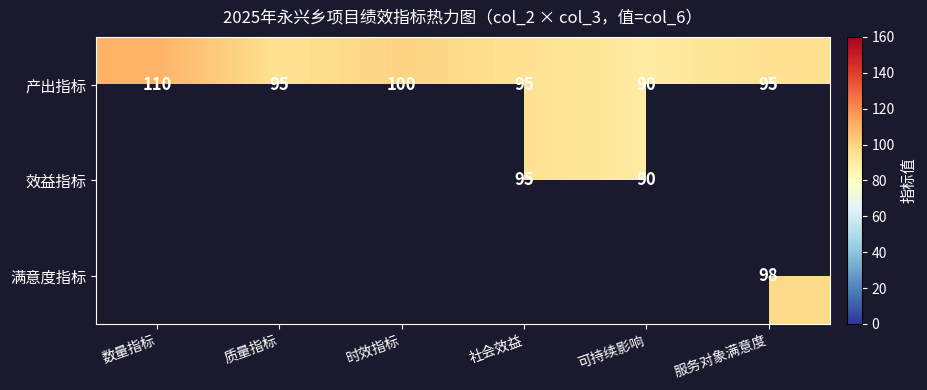

What is the difference between the 产出指标 values at 社会效益 and 时效指标?

5